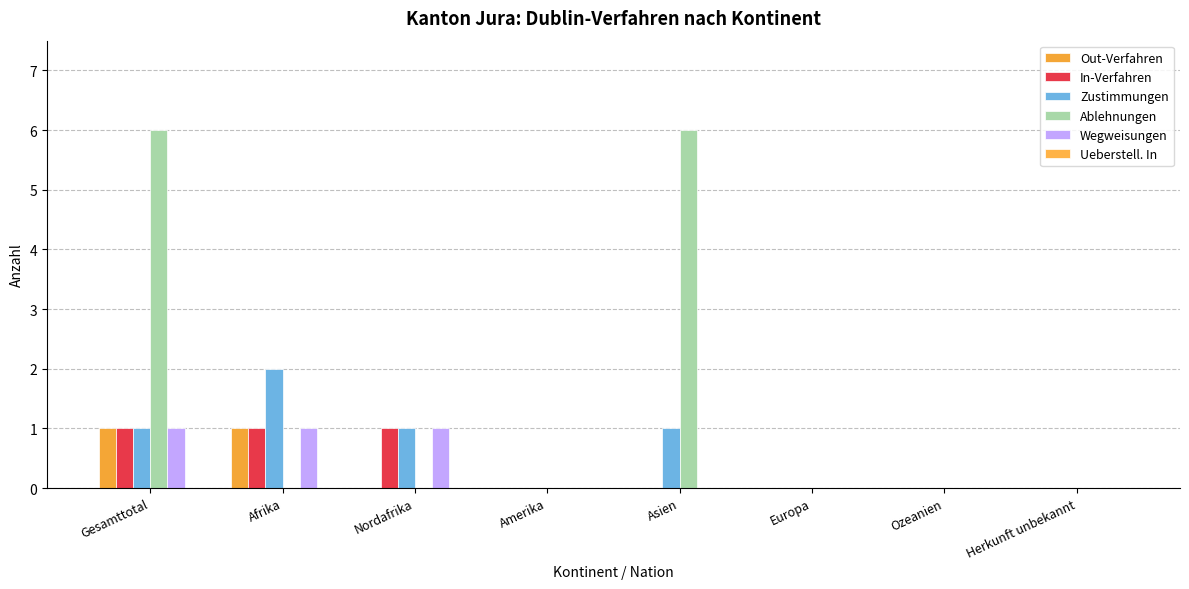

Which series has the largest range (max minus min)?

Ablehnungen